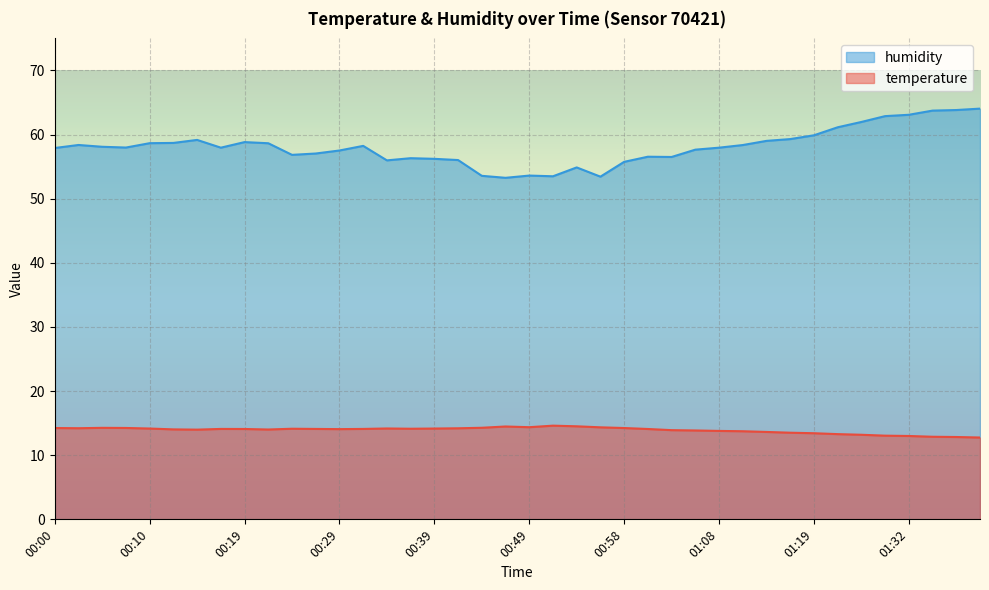

What is the label of the 25th point from the right?

00:36